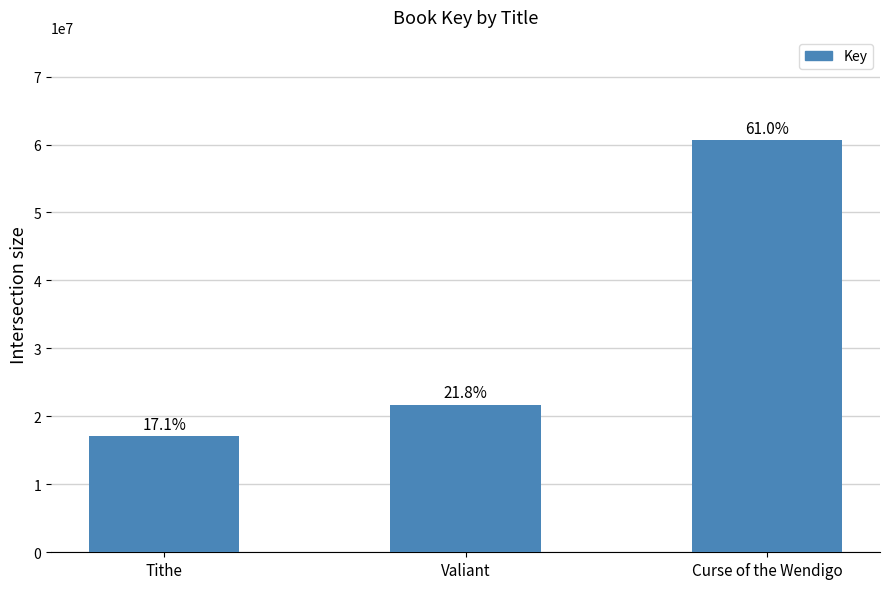

How many bars are there in total?

3